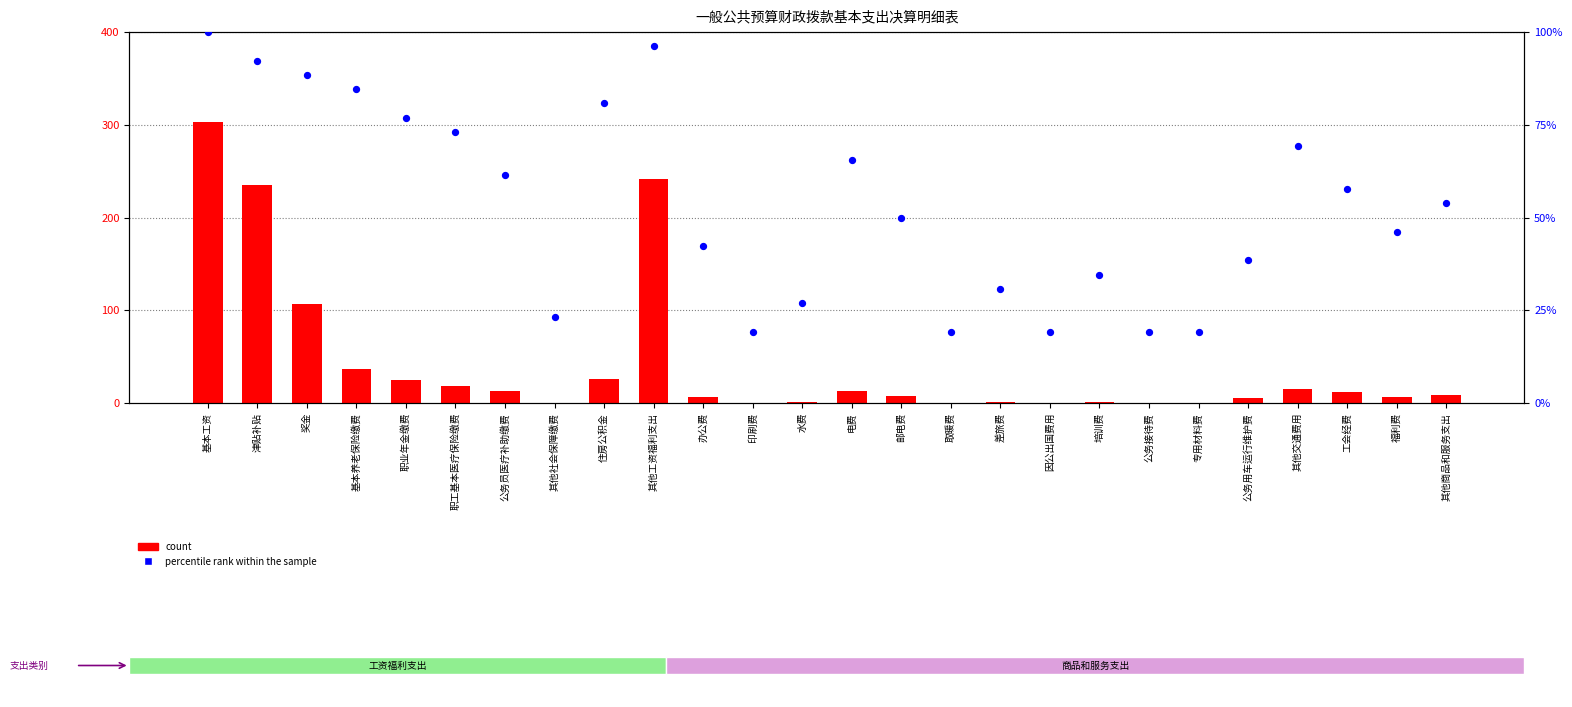

What are all the series names shown in the legend?

count, percentile rank within the sample